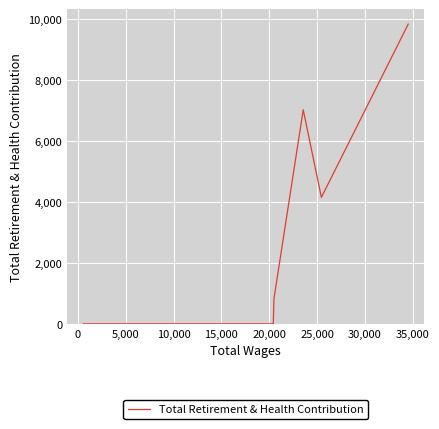

How many lines are shown in the chart?

1